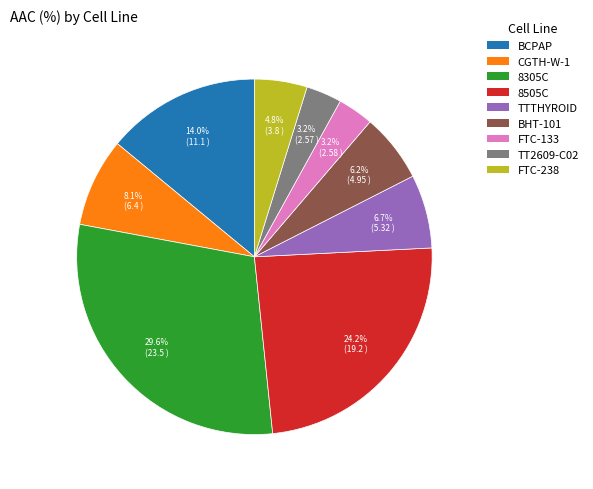

Does FTC-133 account for over 50% of the chart?

No